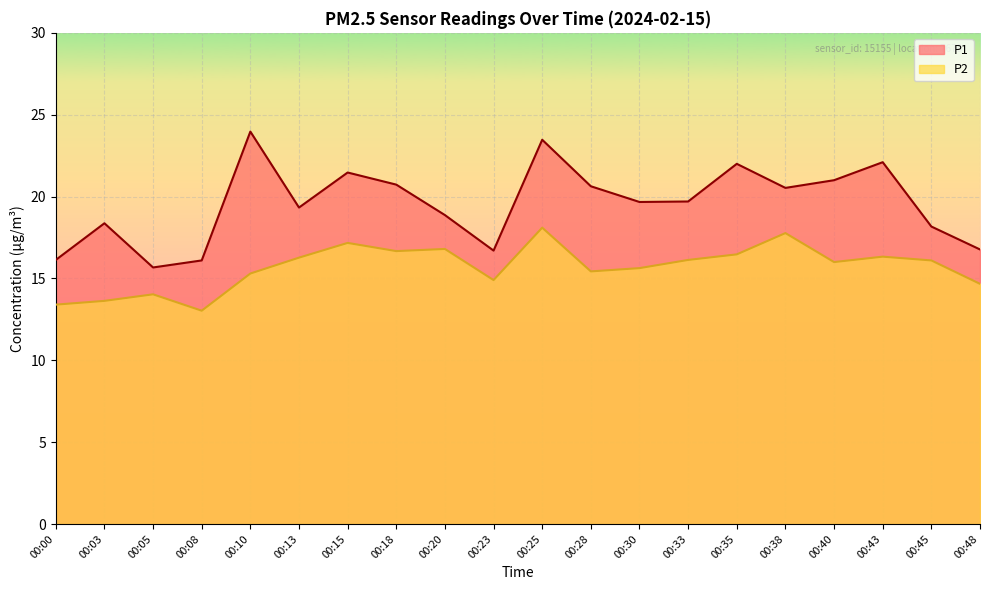

What are all the series names shown in the legend?

P1, P2